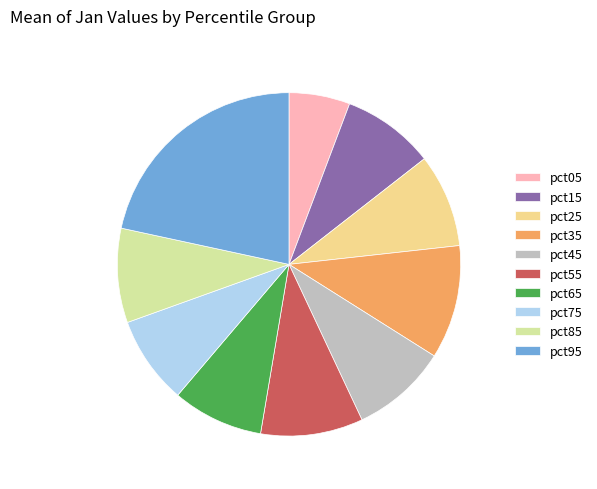

True or false: pct15 accounts for 1% of the total.

False